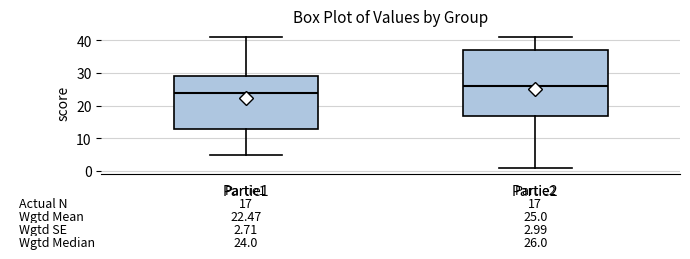

Comparing the boxes themselves (not the whiskers), which one is the tallest?

Partie2